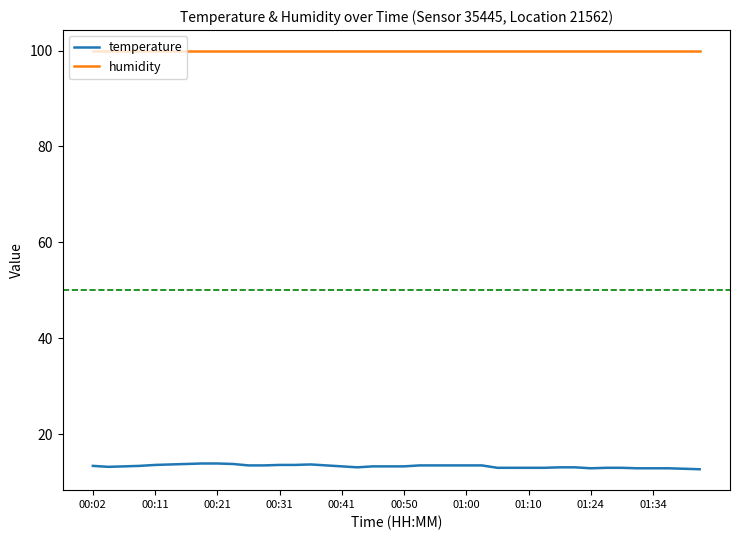

What is the minimum value shown in the chart?

12.7